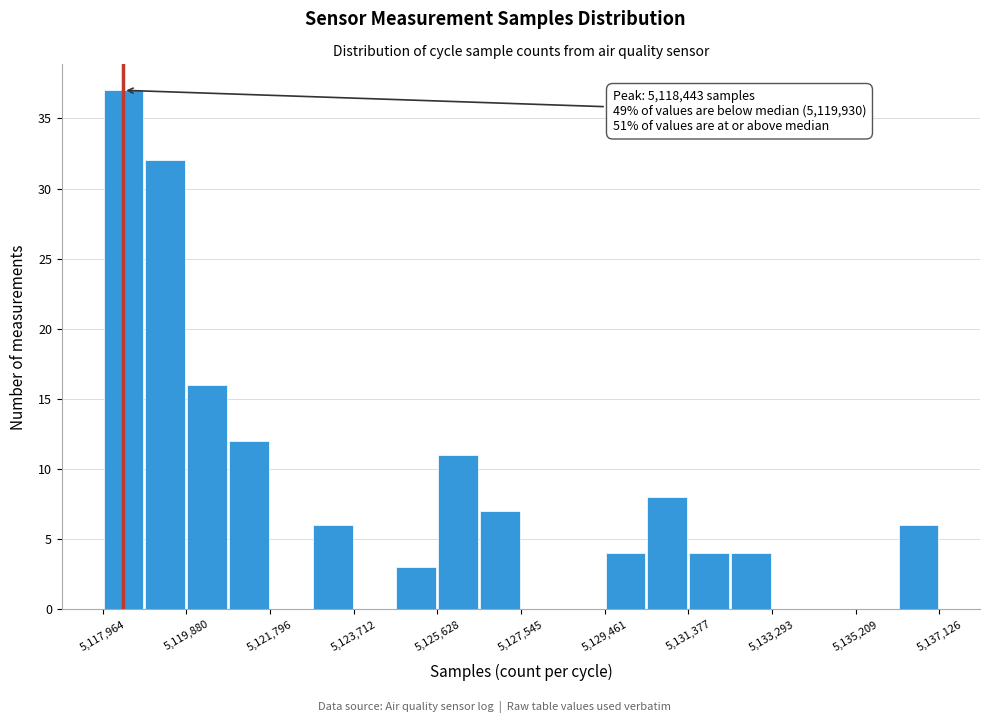

Over which range of the x-axis is the bar tallest?

5118000 to 5119000